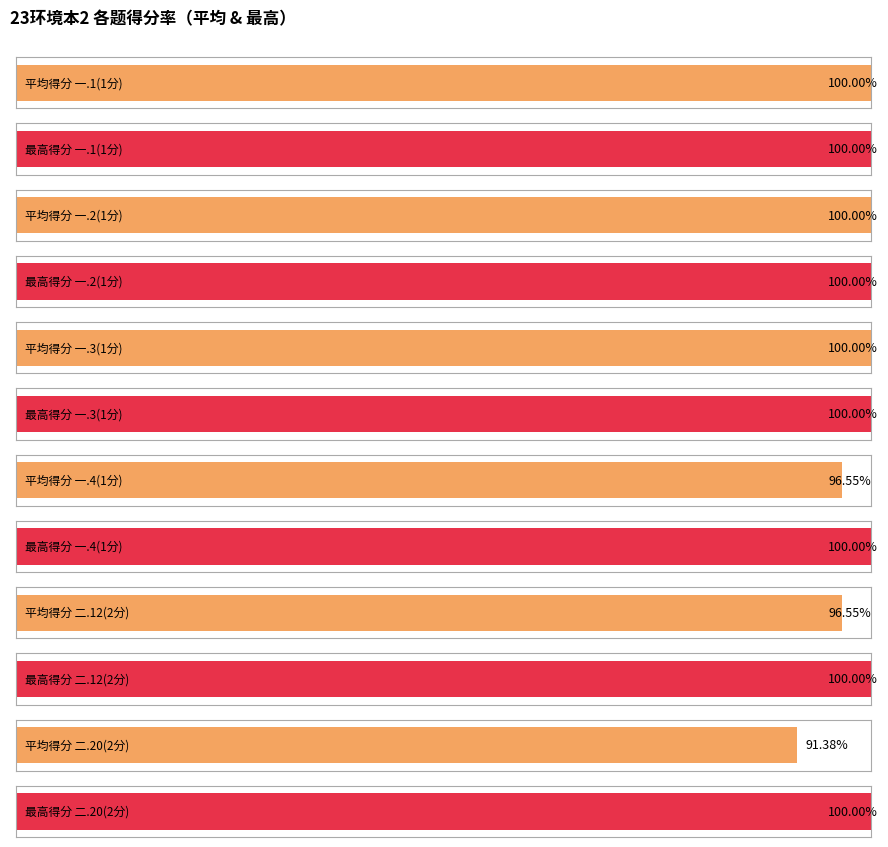

How many distinct data groups are displayed?

6